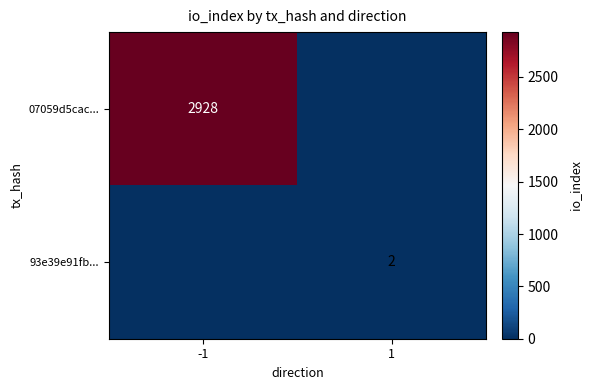

Is it true that 93e39e91fb... equals 3 at 1?

False